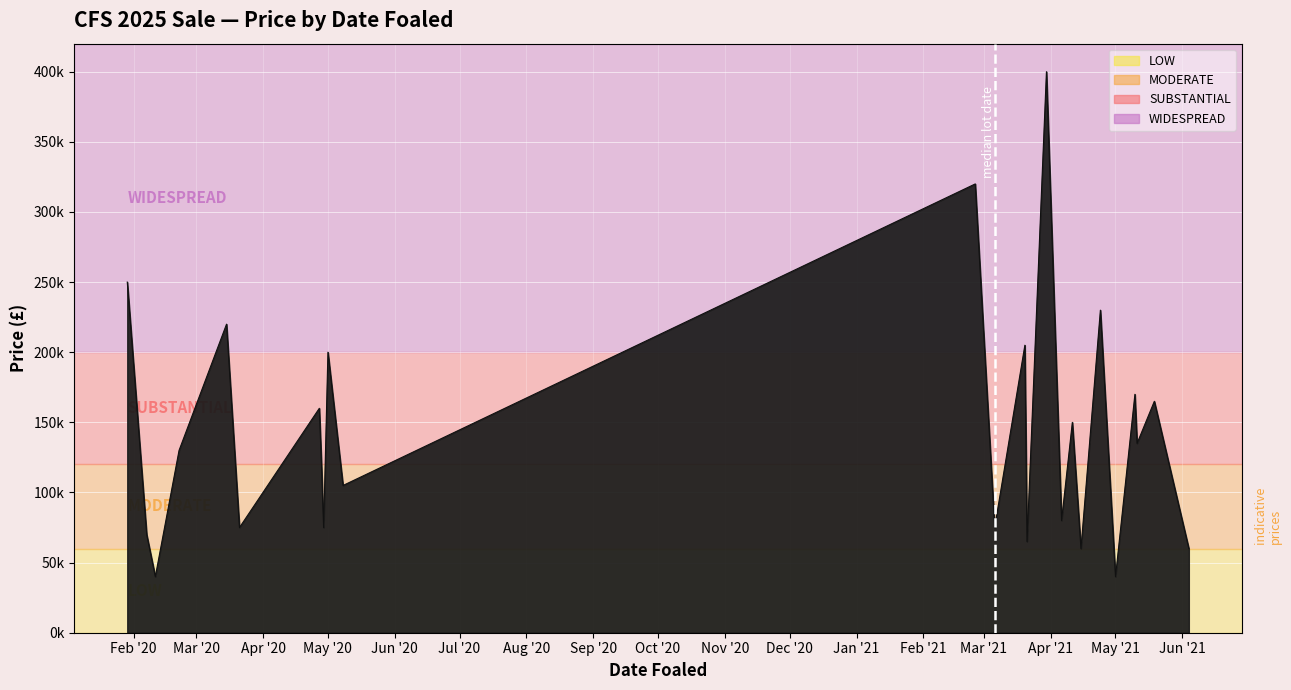

Is this an area chart (filled region under the line)?

Yes